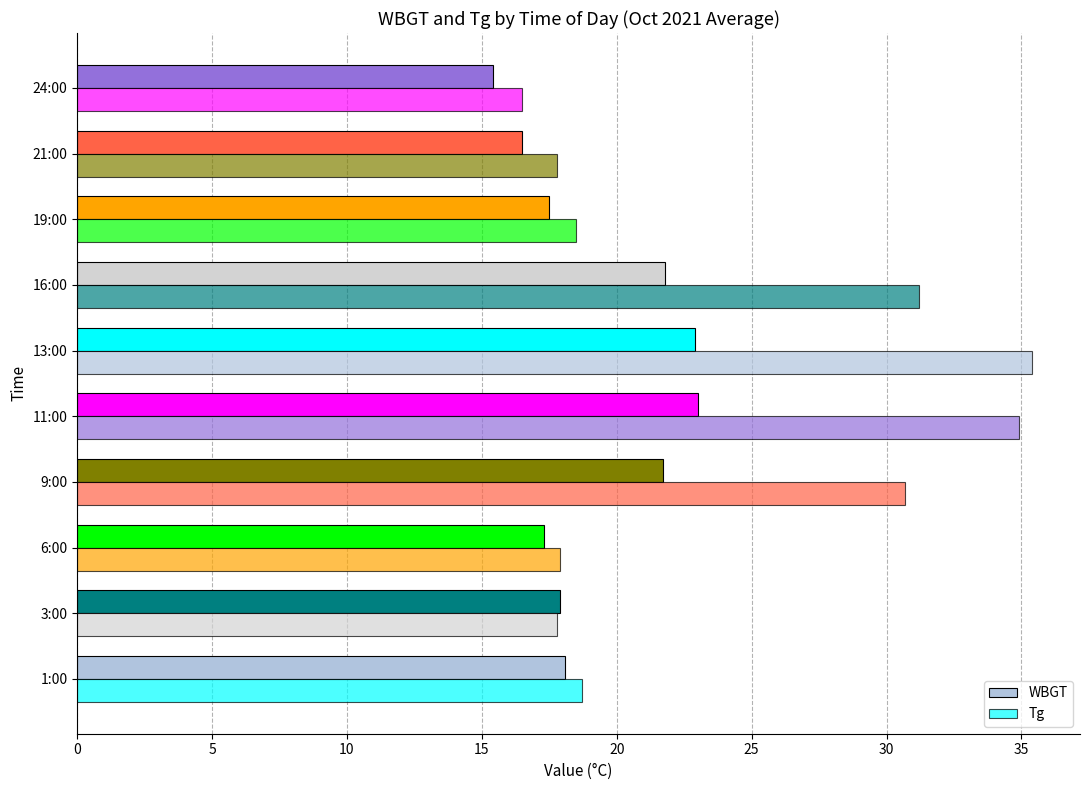

Count the number of categories in the chart.

10